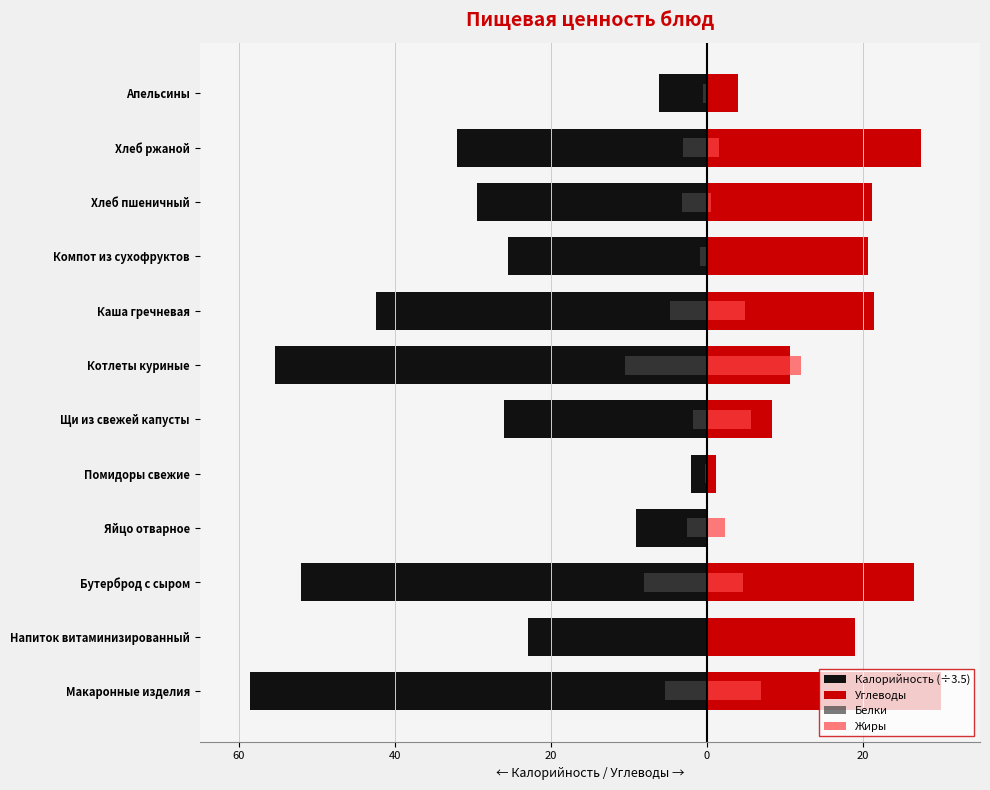

How many values in the Калорийность (÷3.5) series exceed -25?

4